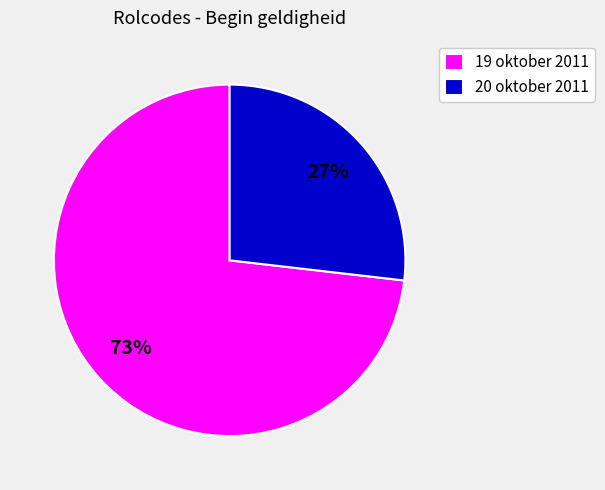

Rank the categories by value from lowest to highest.

20 oktober 2011, 19 oktober 2011